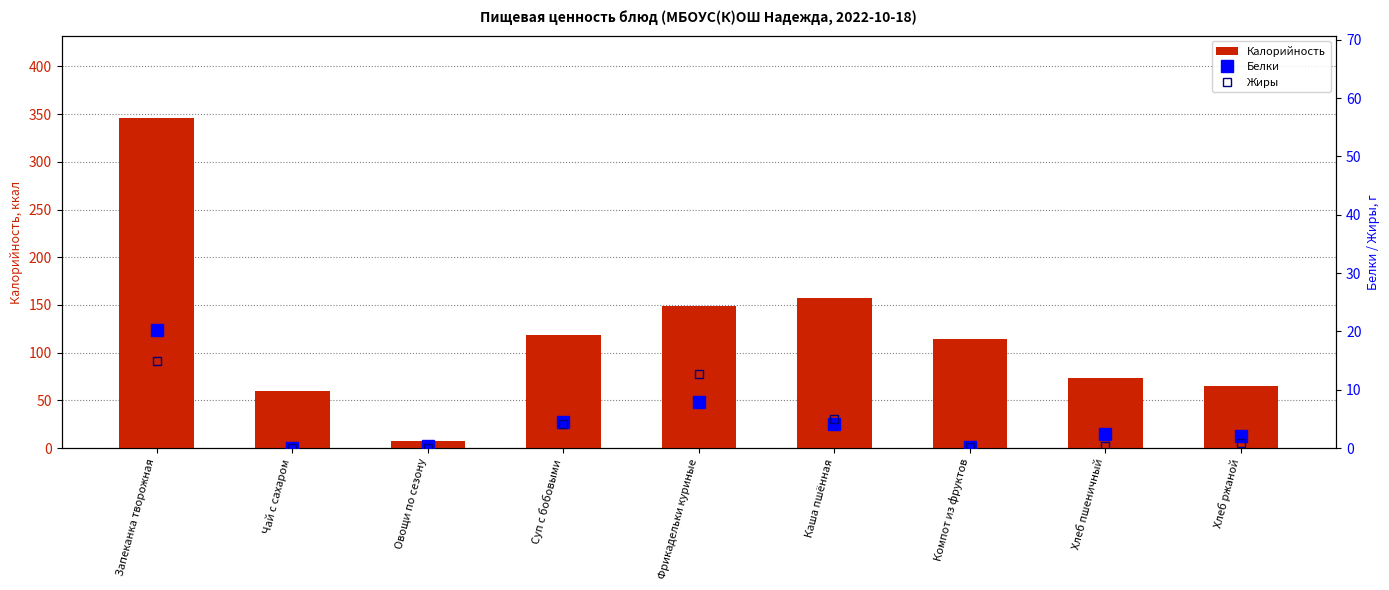

How many distinct data groups are displayed?

3